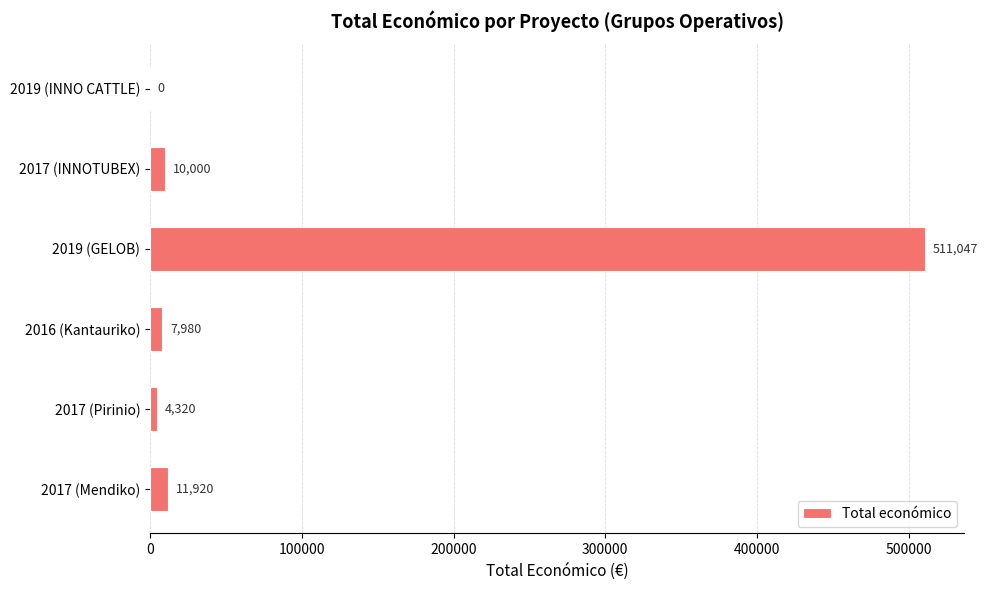

What is the change in value from 2016 (Kantauriko) to 2017 (Mendiko)?

+3940